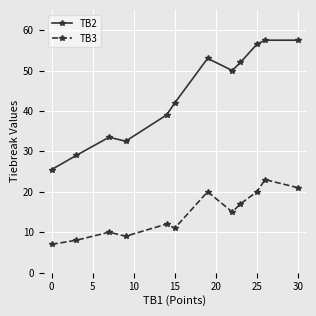

True or false: TB2 and TB3 cross at least once.

False